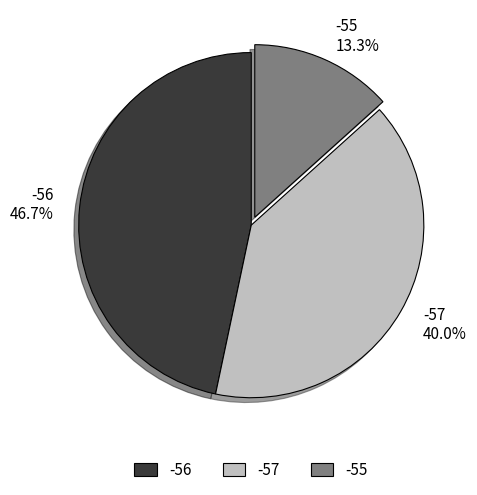

How many segments does this pie chart have?

3